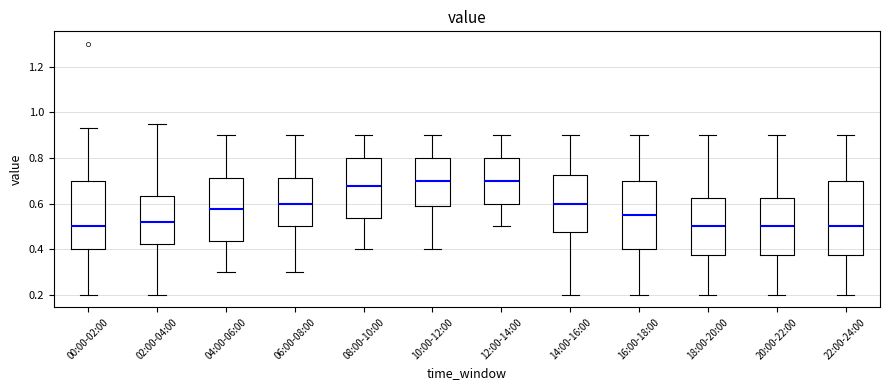

Reading left to right, transcribe this box plot: for each box, give where its median line is, the range the box spans, and where its two whiskers end, as read against the y-axis. The values are not printed on the chart, so give them approximately, as read against the axis.

00:00-02:00: median 0.50, box 0.40 to 0.70, whiskers 0.20 to 0.94
02:00-04:00: median 0.52, box 0.42 to 0.64, whiskers 0.20 to 0.96
04:00-06:00: median 0.58, box 0.44 to 0.72, whiskers 0.30 to 0.90
06:00-08:00: median 0.60, box 0.50 to 0.72, whiskers 0.30 to 0.90
08:00-10:00: median 0.68, box 0.54 to 0.80, whiskers 0.40 to 0.90
10:00-12:00: median 0.70, box 0.58 to 0.80, whiskers 0.40 to 0.90
12:00-14:00: median 0.70, box 0.60 to 0.80, whiskers 0.50 to 0.90
14:00-16:00: median 0.60, box 0.48 to 0.72, whiskers 0.20 to 0.90
16:00-18:00: median 0.56, box 0.40 to 0.70, whiskers 0.20 to 0.90
18:00-20:00: median 0.50, box 0.38 to 0.62, whiskers 0.20 to 0.90
20:00-22:00: median 0.50, box 0.38 to 0.62, whiskers 0.20 to 0.90
22:00-24:00: median 0.50, box 0.38 to 0.70, whiskers 0.20 to 0.90